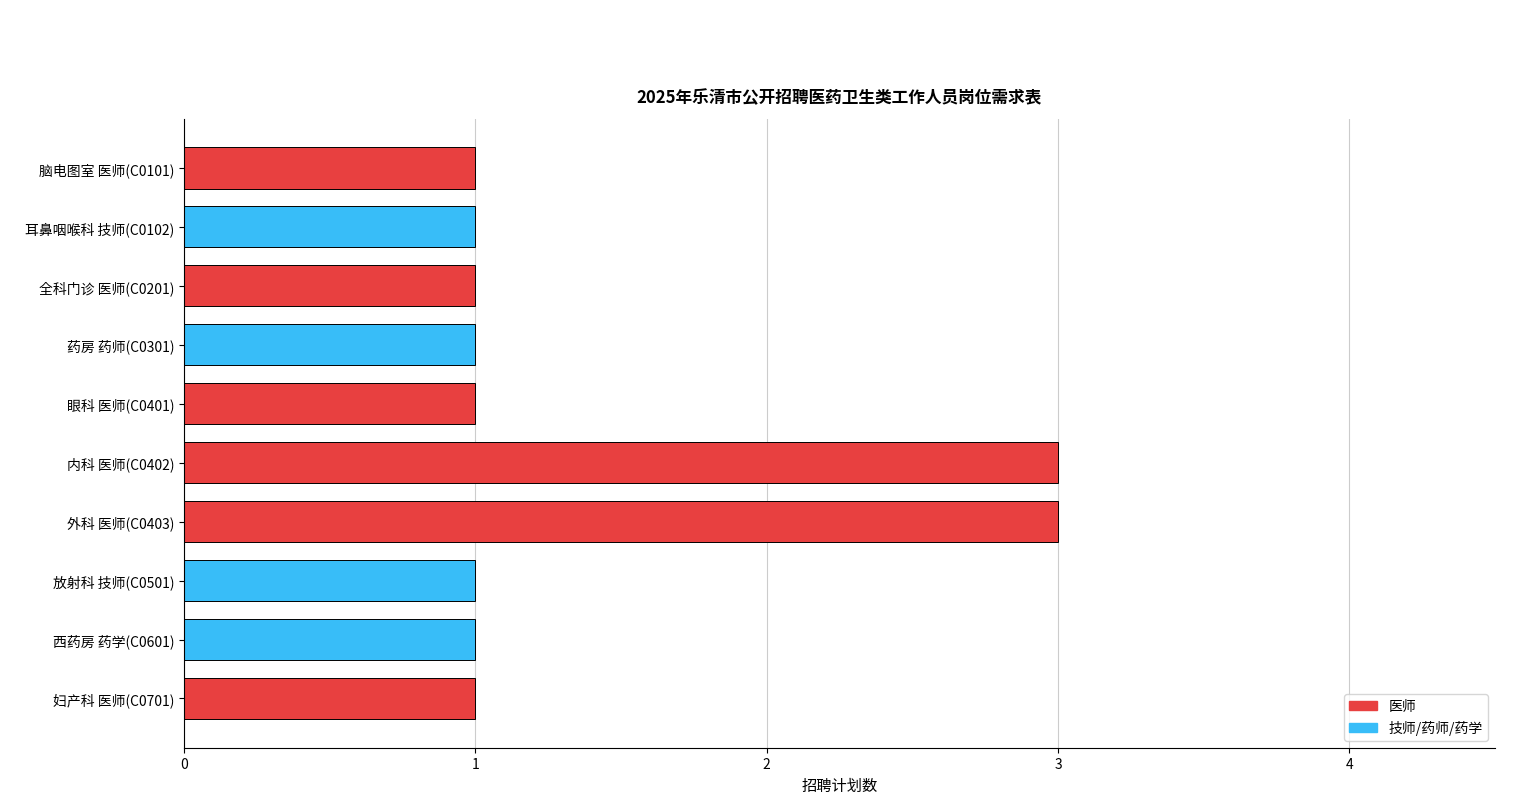

What is the value of the 4th bar from the top?

1